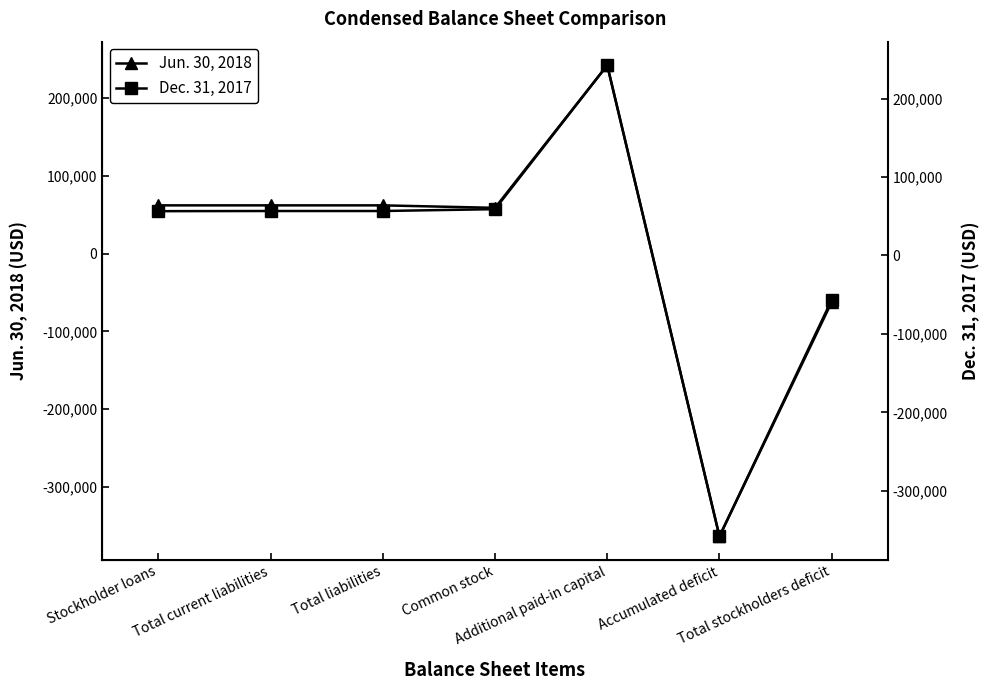

What is the maximum value shown in the chart?

242449